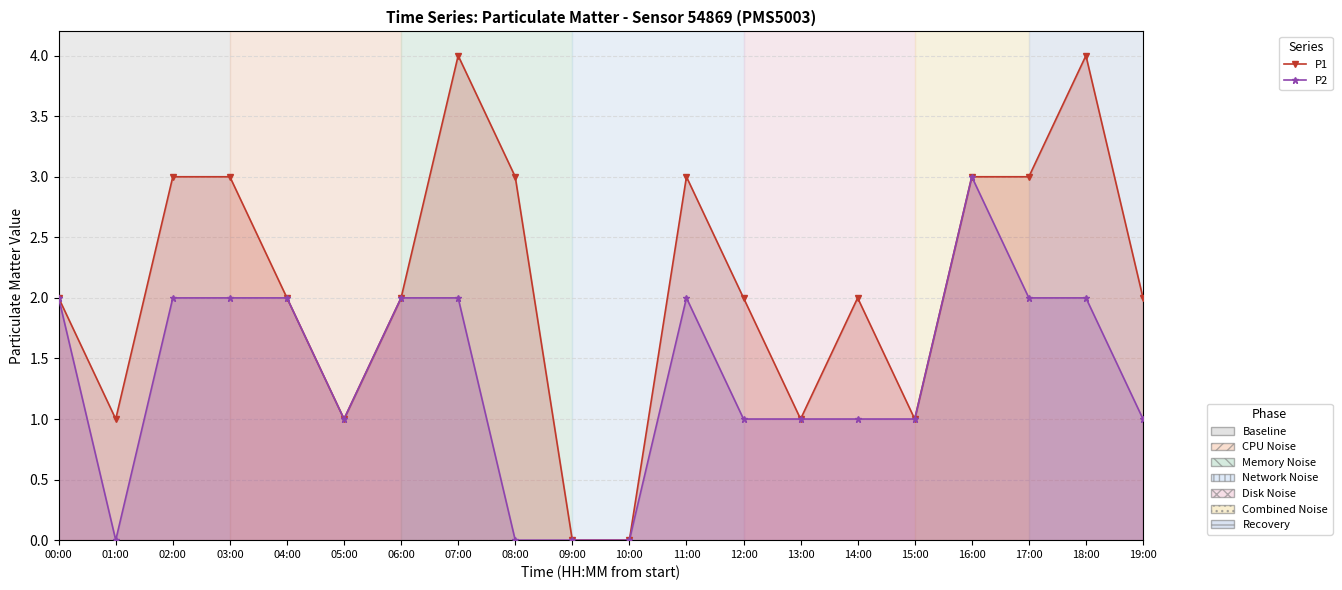

List the labels in order of P1 value, largest first.

07:00, 18:00, 02:00, 03:00, 08:00, 11:00, 16:00, 17:00, 00:00, 04:00, 06:00, 12:00, 14:00, 19:00, 01:00, 05:00, 13:00, 15:00, 09:00, 10:00